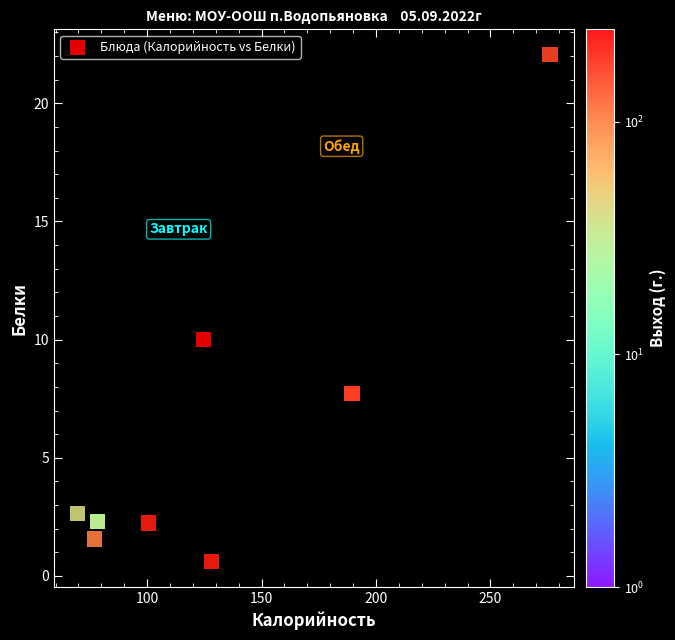

What Y value in the scatter plot is closest to 11?

10.0